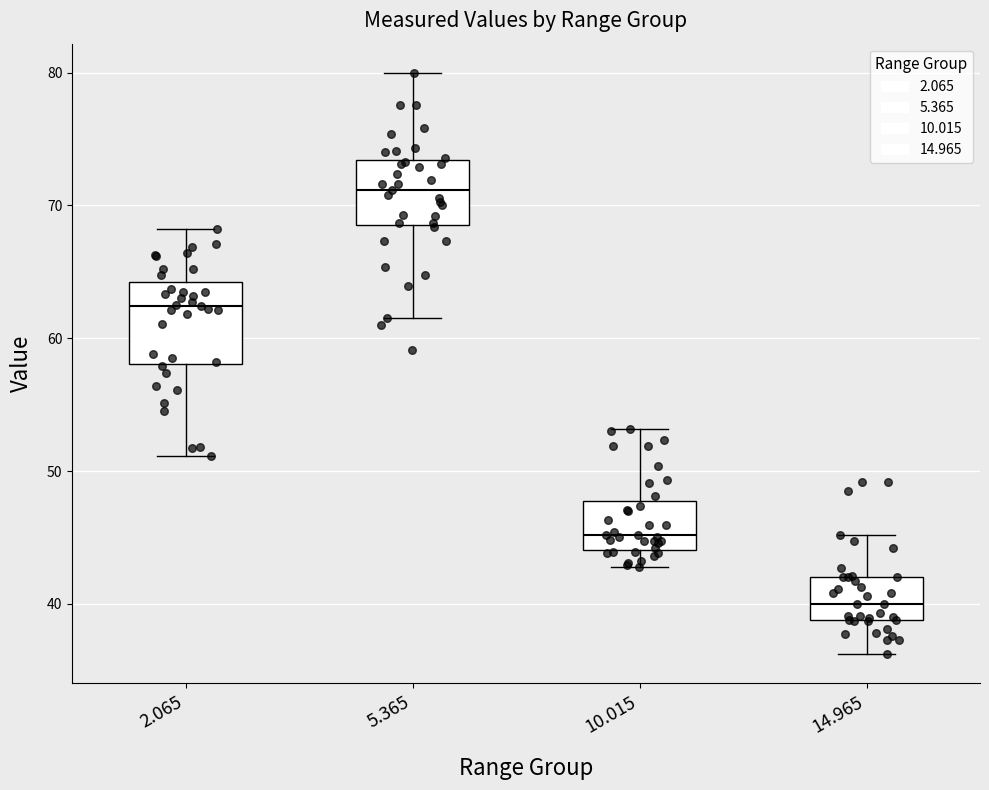

Which box has the lowest median line?

14.965